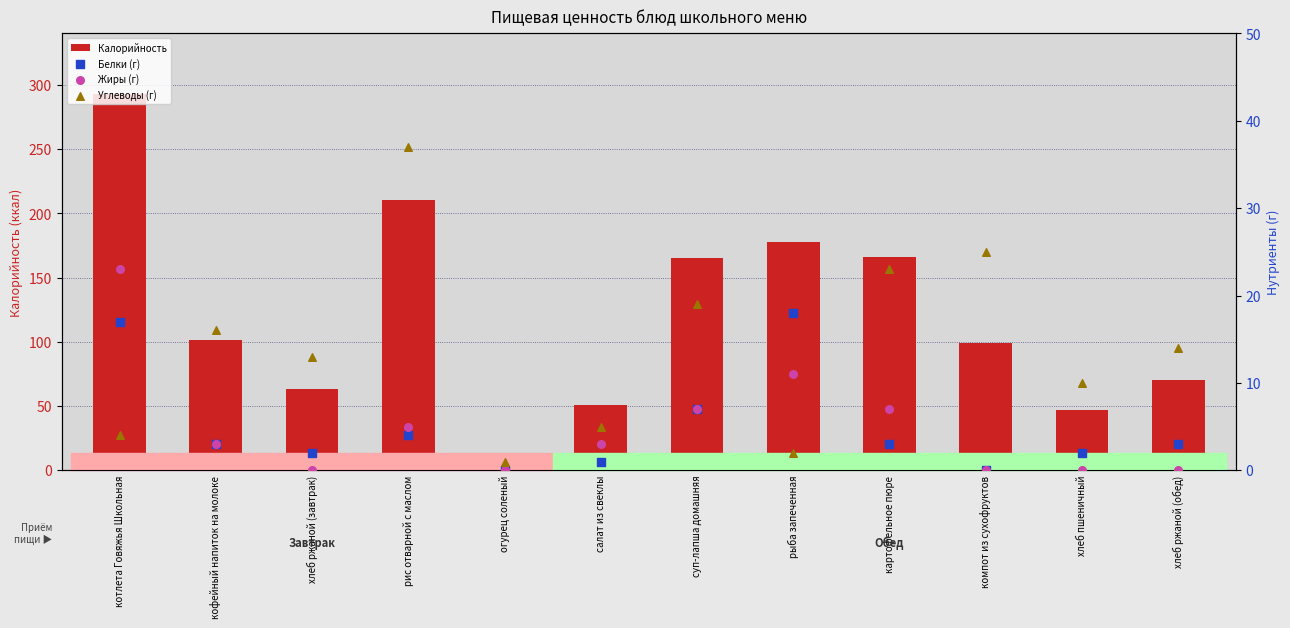

What are all the series names shown in the legend?

Калорийность, Белки (г), Жиры (г), Углеводы (г)